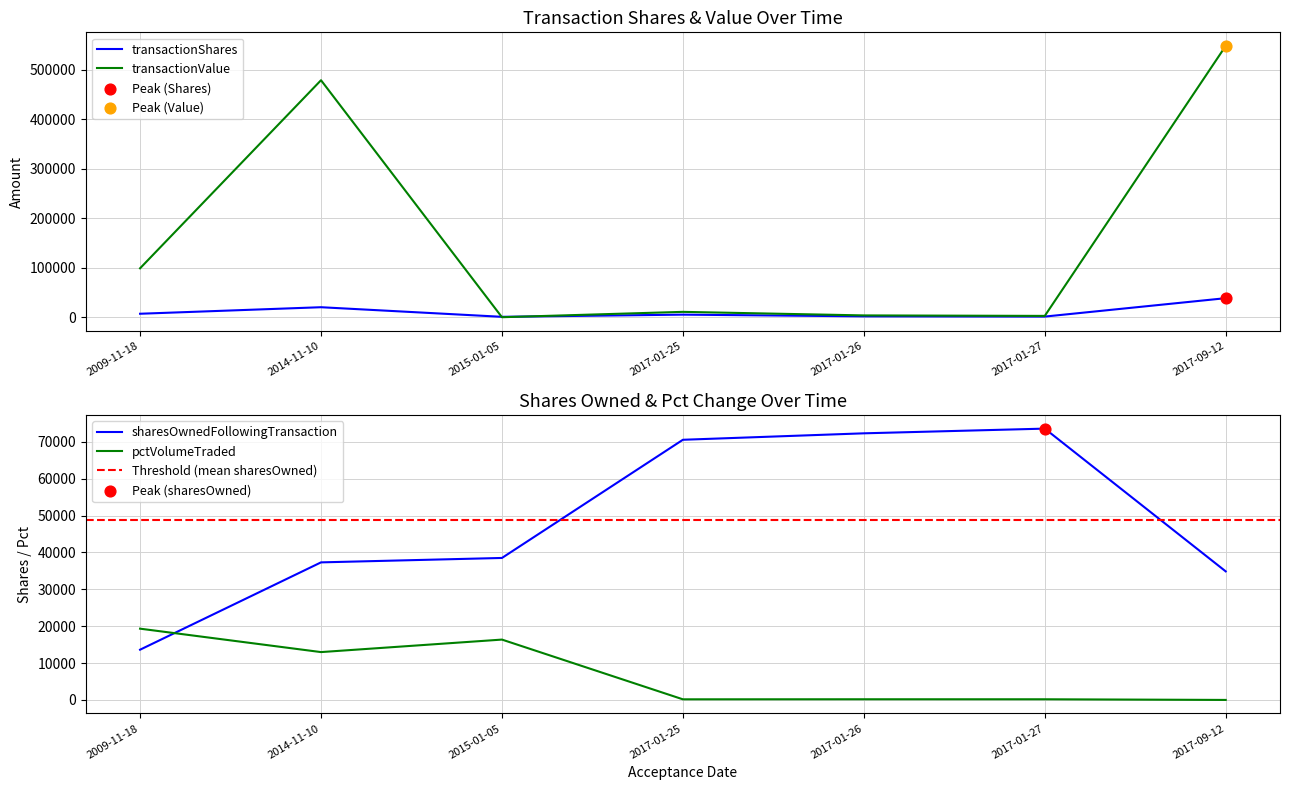

What are all the series names shown in the legend?

transactionShares, transactionValue, sharesOwnedFollowingTransaction, pctVolumeTraded